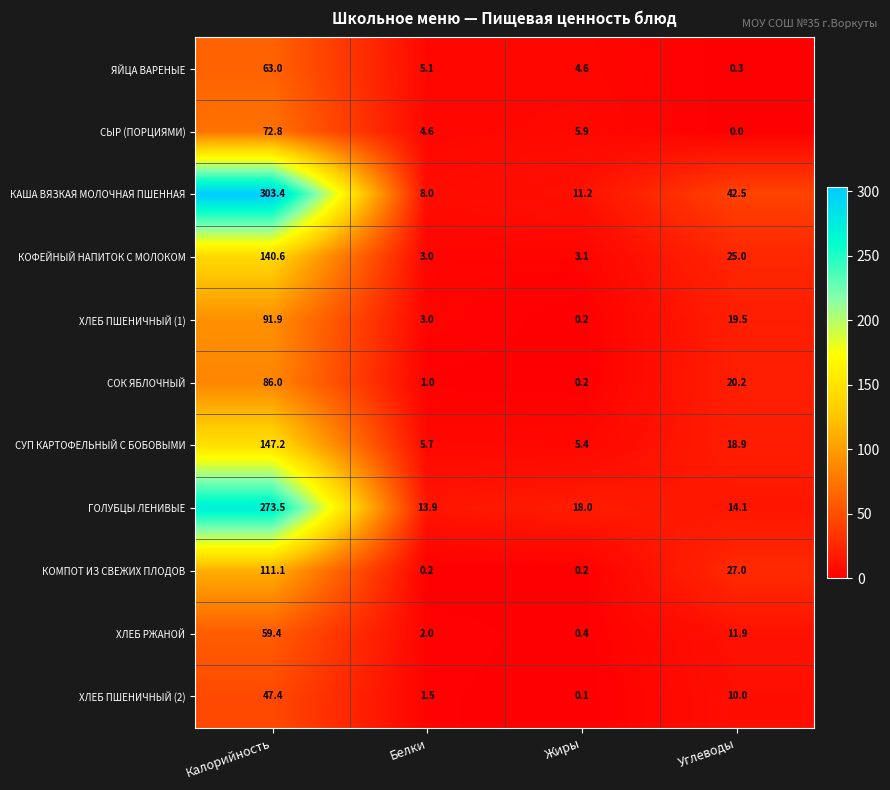

Is it true that ХЛЕБ РЖАНОЙ equals 1.1 at Белки?

False